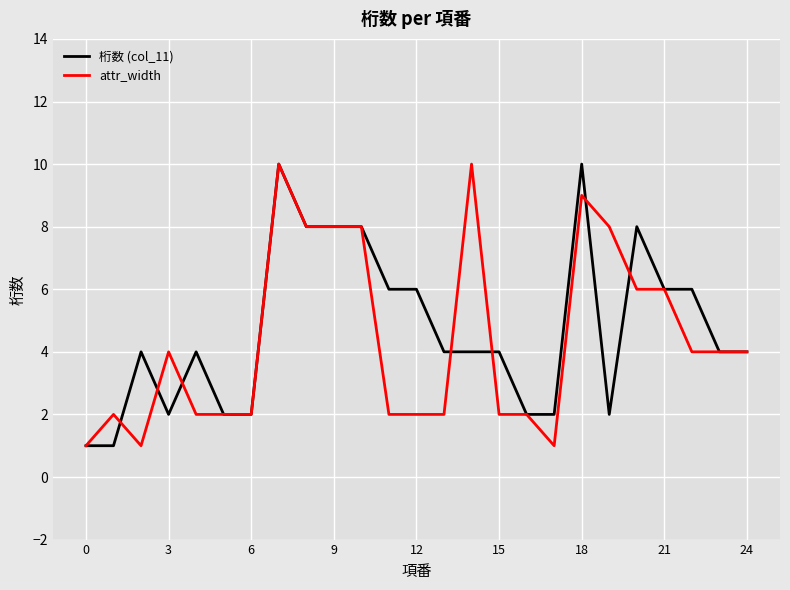

List the series in order of their overall mean, lowest first.

attr_width, 桁数 (col_11)